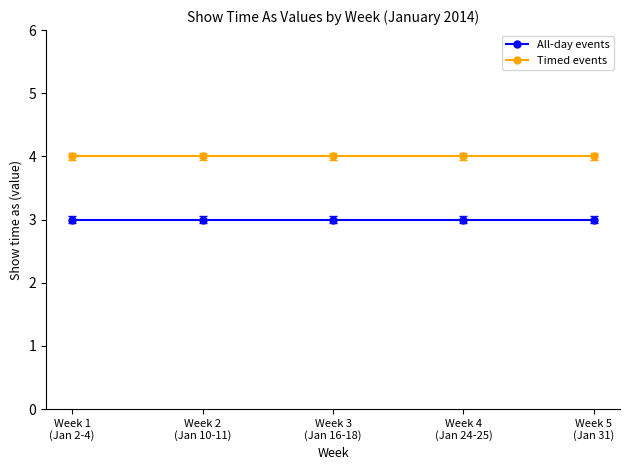

Does the chart display data point markers on the line(s)?

Yes